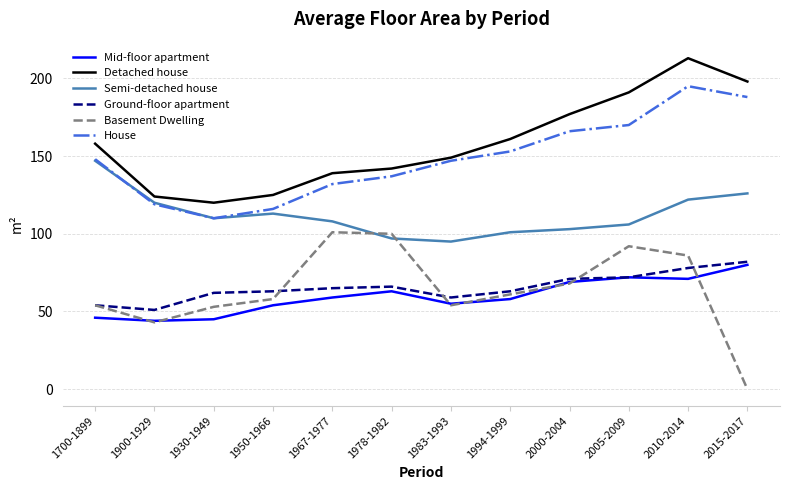

How many series are shown in this chart?

6